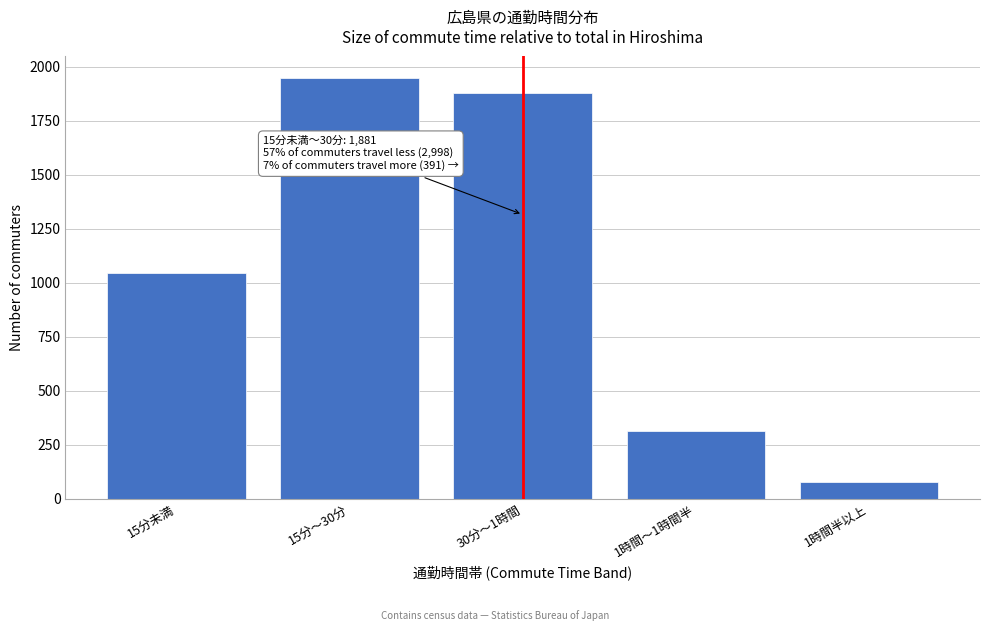

Reading left to right, extract all data points from this chart.

1047	1951	1881	315	76